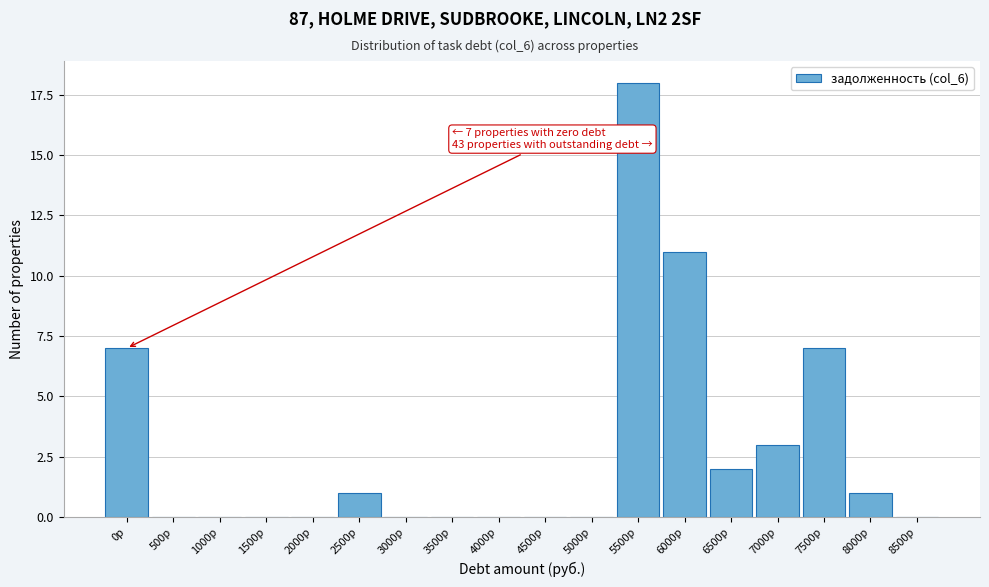

Reading right to left, transcribe all the data shown in this chart.

8500р=0	8000р=1	7500р=7	7000р=3	6500р=2	6000р=11	5500р=18	5000р=0	4500р=0	4000р=0	3500р=0	3000р=0	2500р=1	2000р=0	1500р=0	1000р=0	500р=0	0р=7